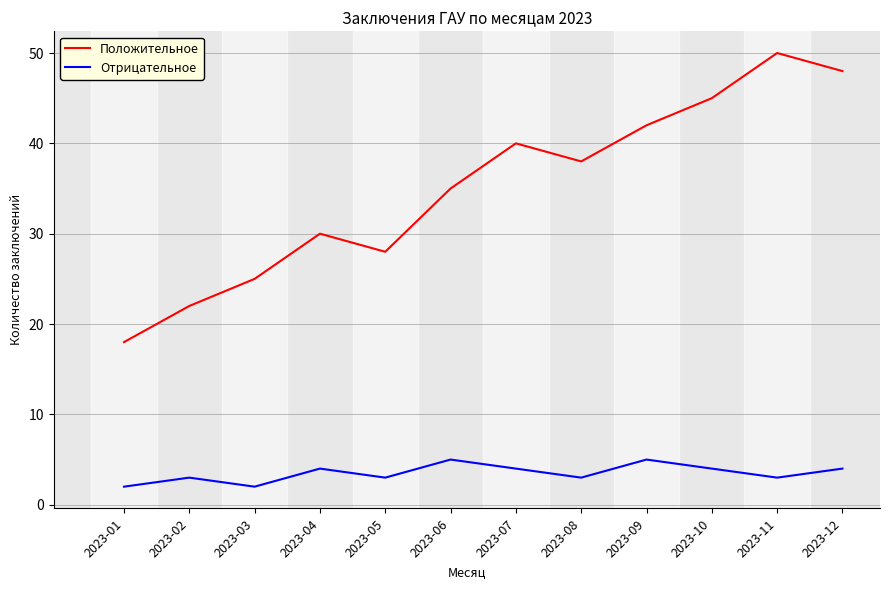

What is the spread (max minus min) of values at 2023-08?

35